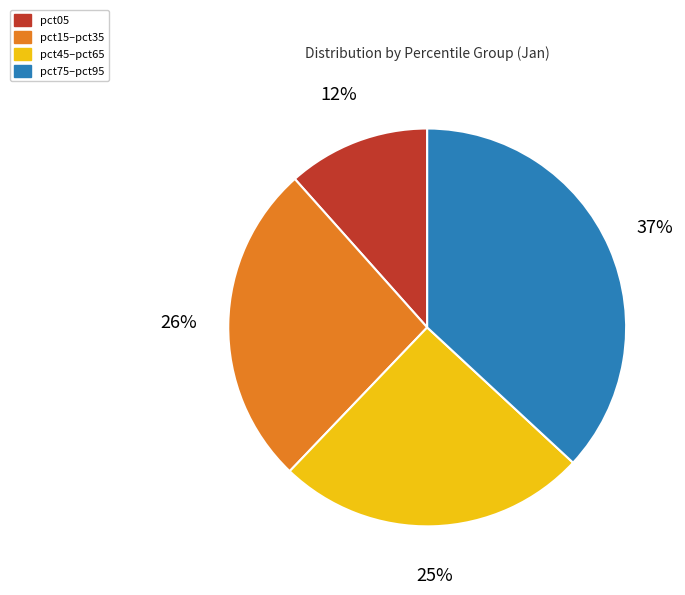

To the nearest percent, what is the difference between the largest and smallest slice percentages?

25%